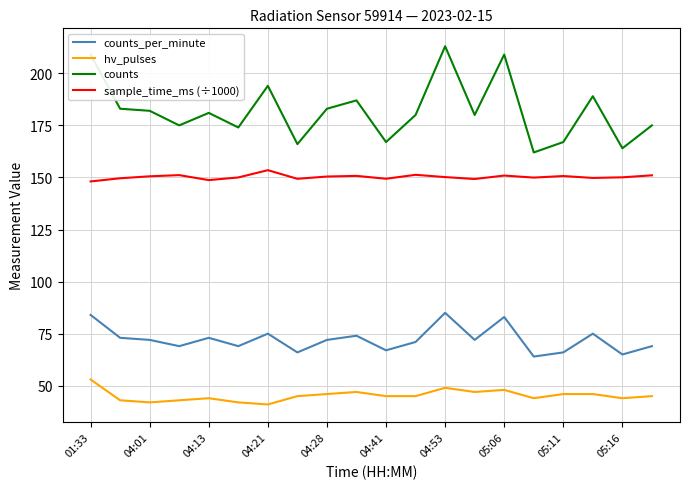

Which series has the largest total across all categories?

counts